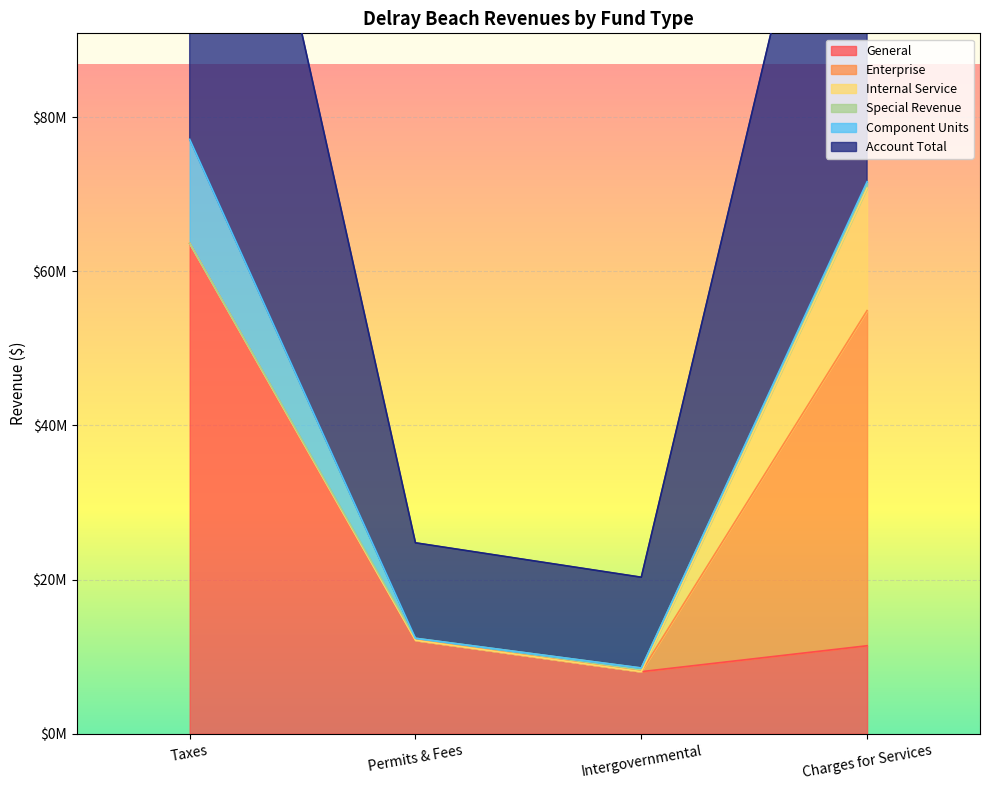

Which series has the largest total across all categories?

Account Total